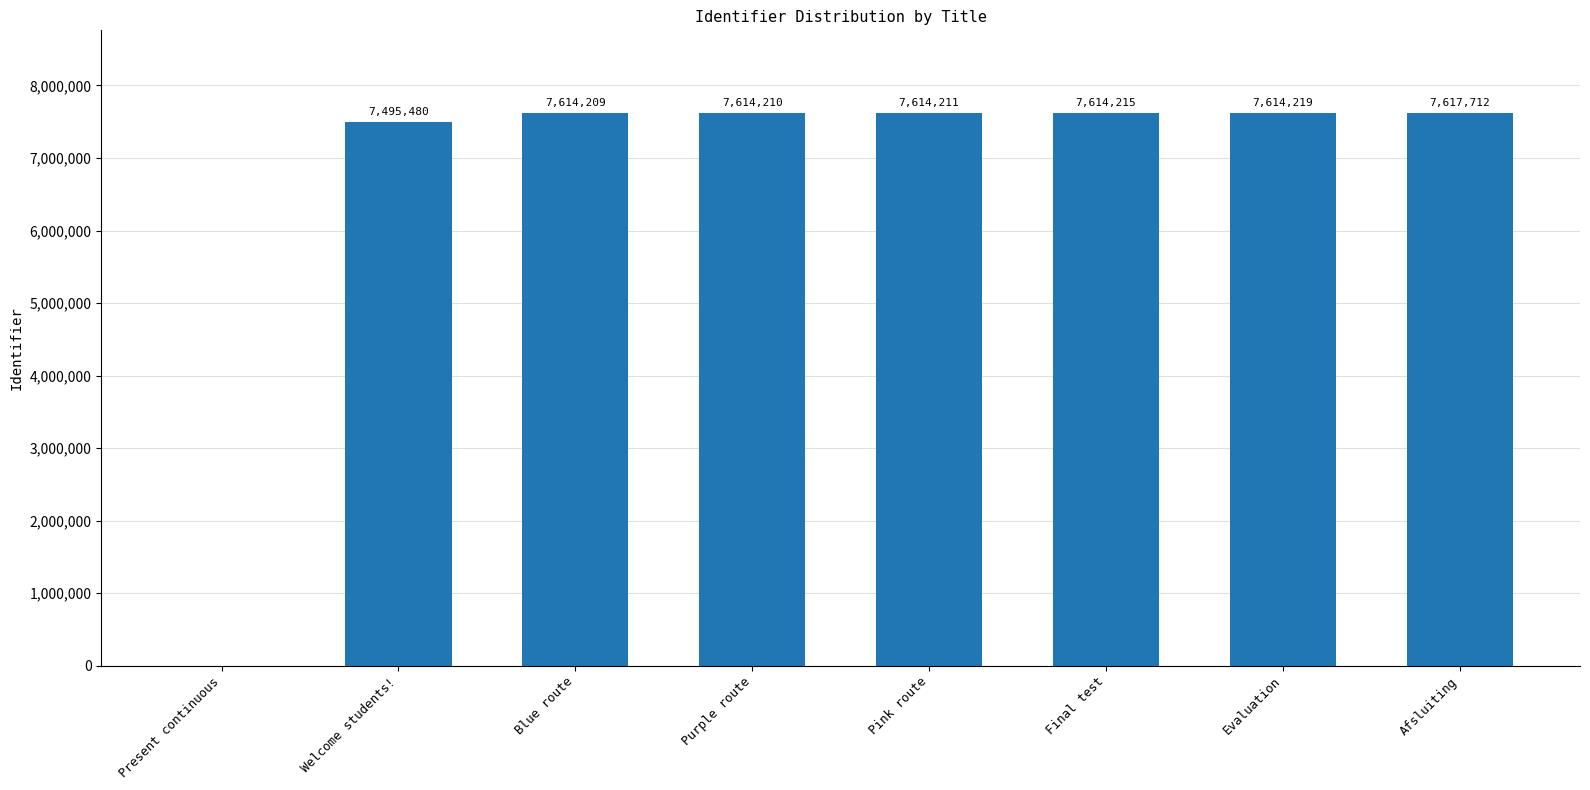

Does the chart contain stacked bars?

No